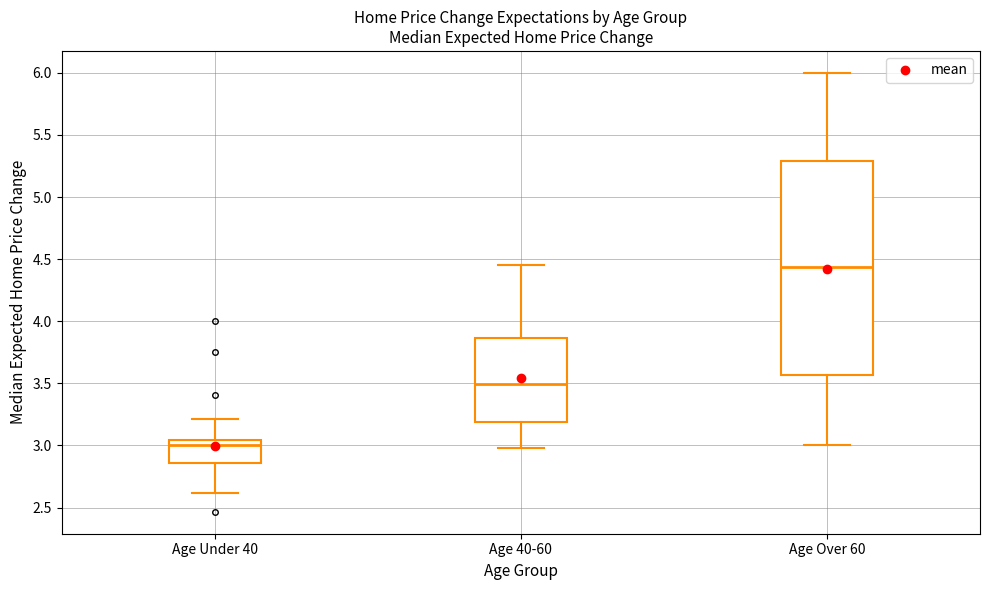

Where is the upper edge of the box for Age 40-60 on the y-axis? The values are not printed on the chart, so give them approximately, as read against the axis.

3.85